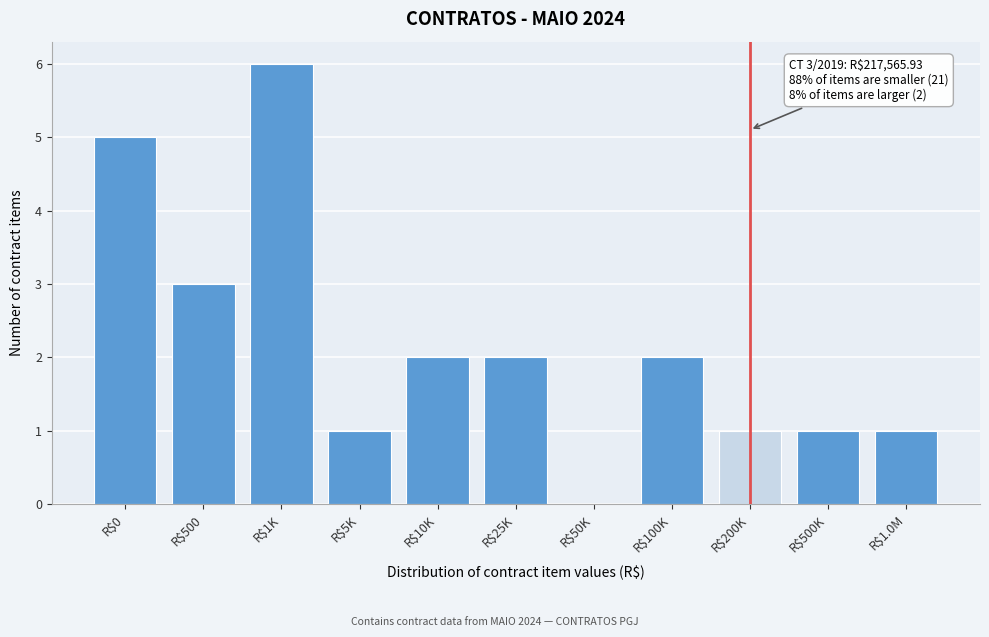

At which category does the chart reach its peak across all series?

R$1K